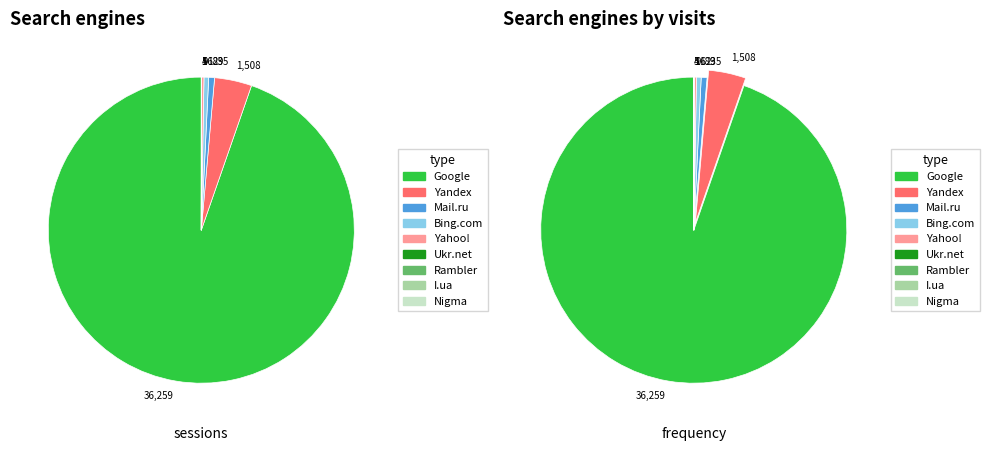

How many slices are in this pie chart?

9